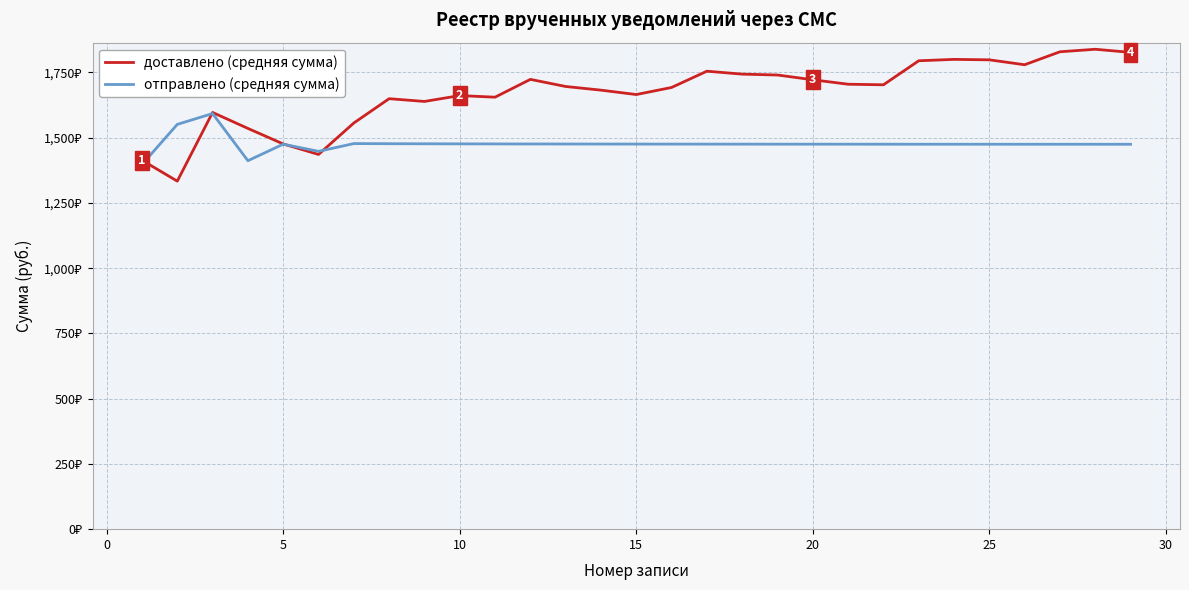

What are all the series names shown in the legend?

доставлено (средняя сумма), отправлено (средняя сумма)